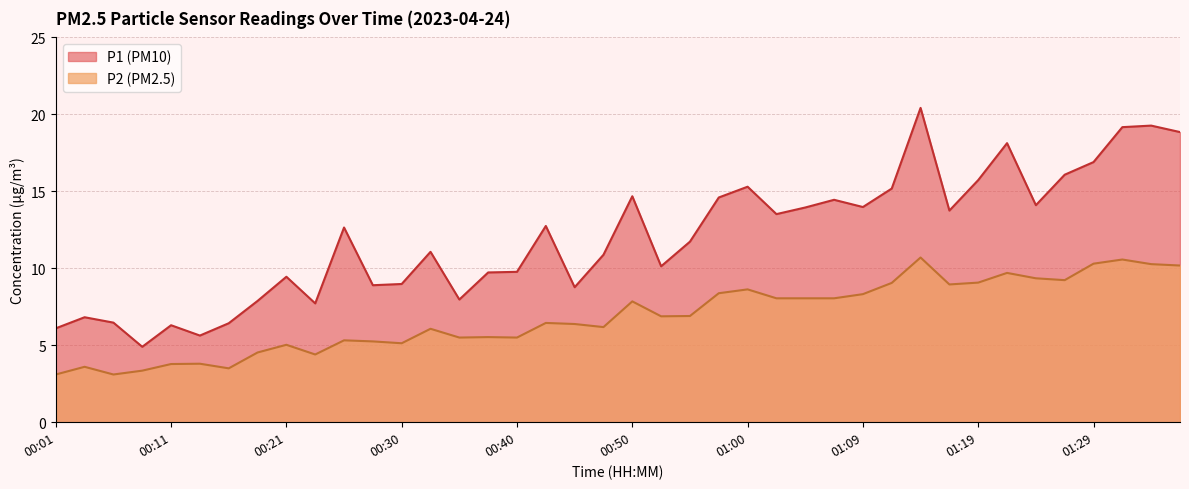

Which series has the largest total across all categories?

P1 (PM10)